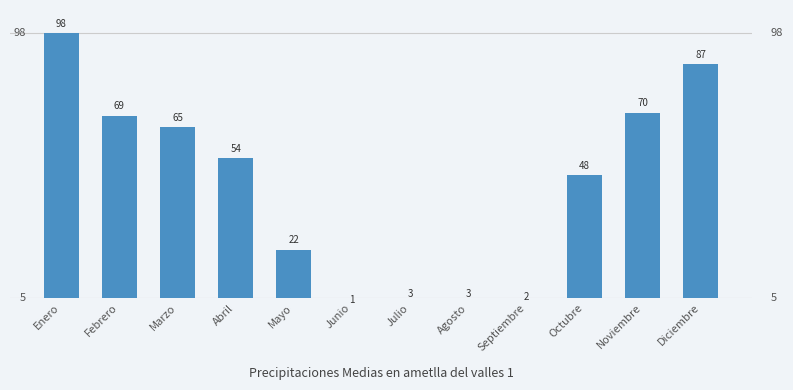

True or false: the data shows 98 at Enero.

True